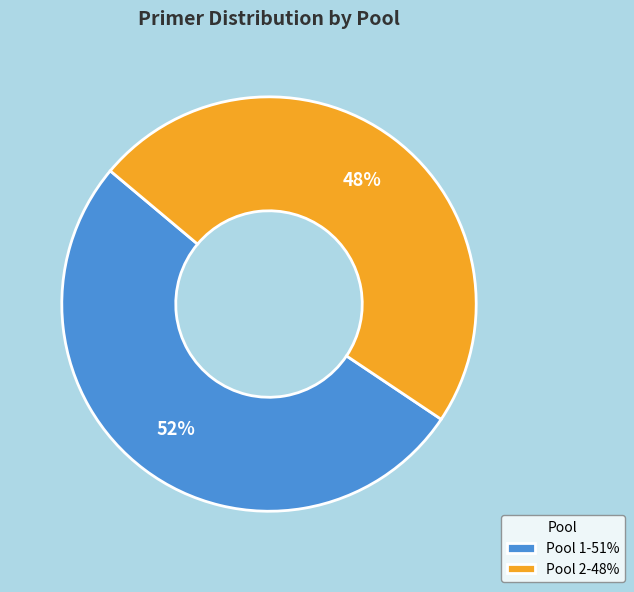

To the nearest percent, what is the average slice percentage?

50%